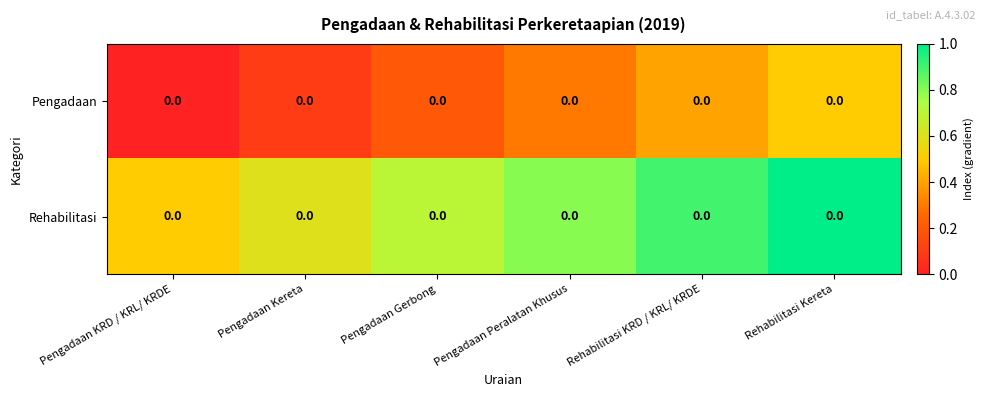

How many data points does each series have?

6